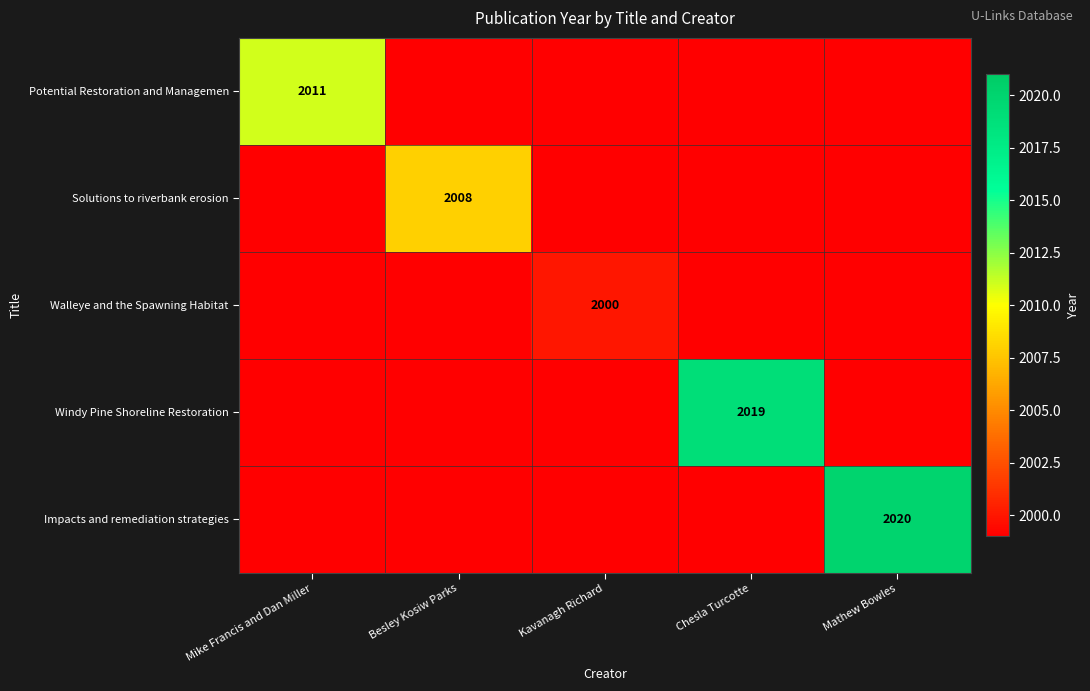

Which category has the lowest value across all series?

Kavanagh Richard